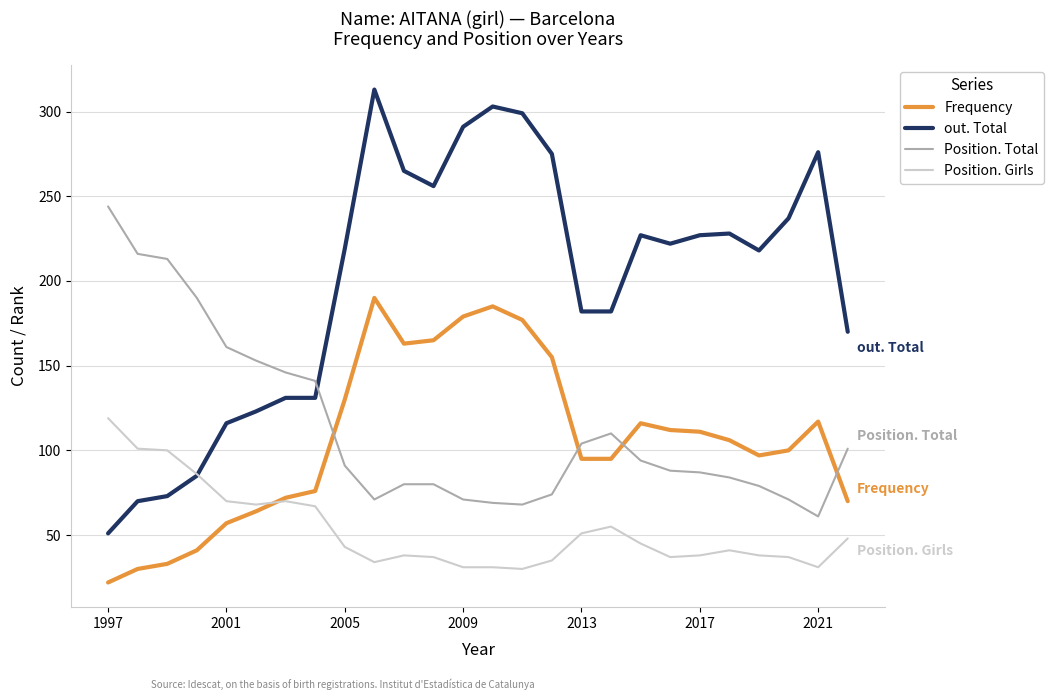

Which series ends up on top after the final intersection of Position. Total and Frequency?

Position. Total